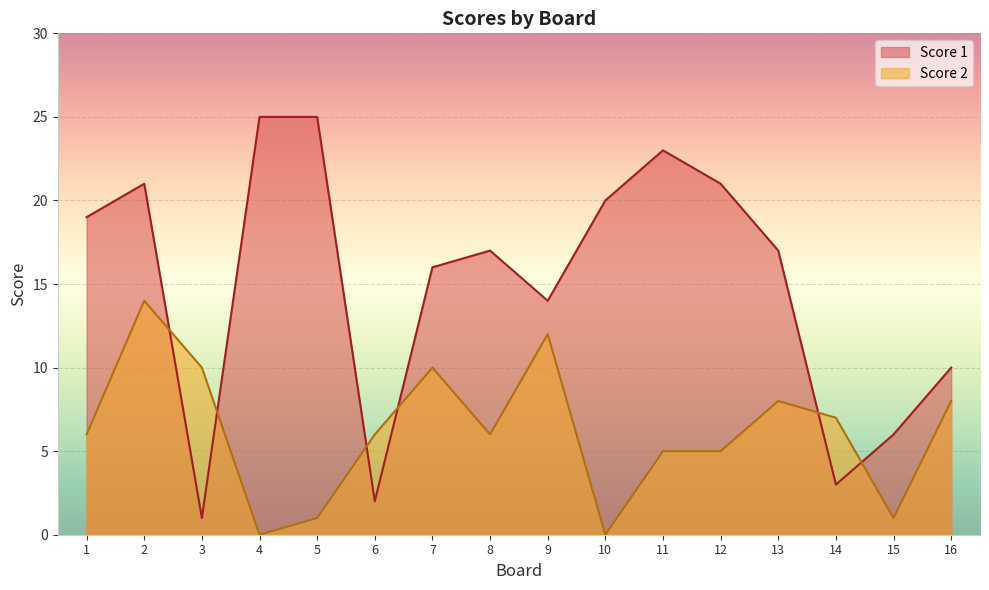

How many interior local peaks does the Score 1 series have?

3